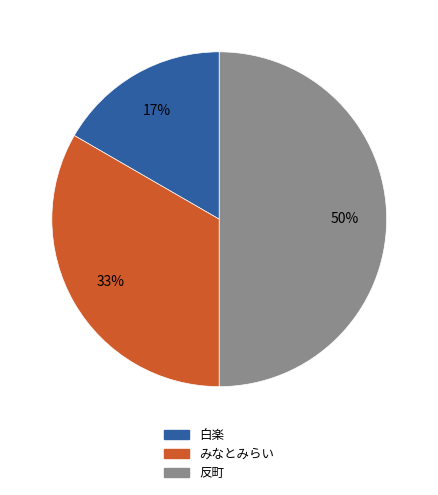

Does 白楽 account for over 50% of the chart?

No